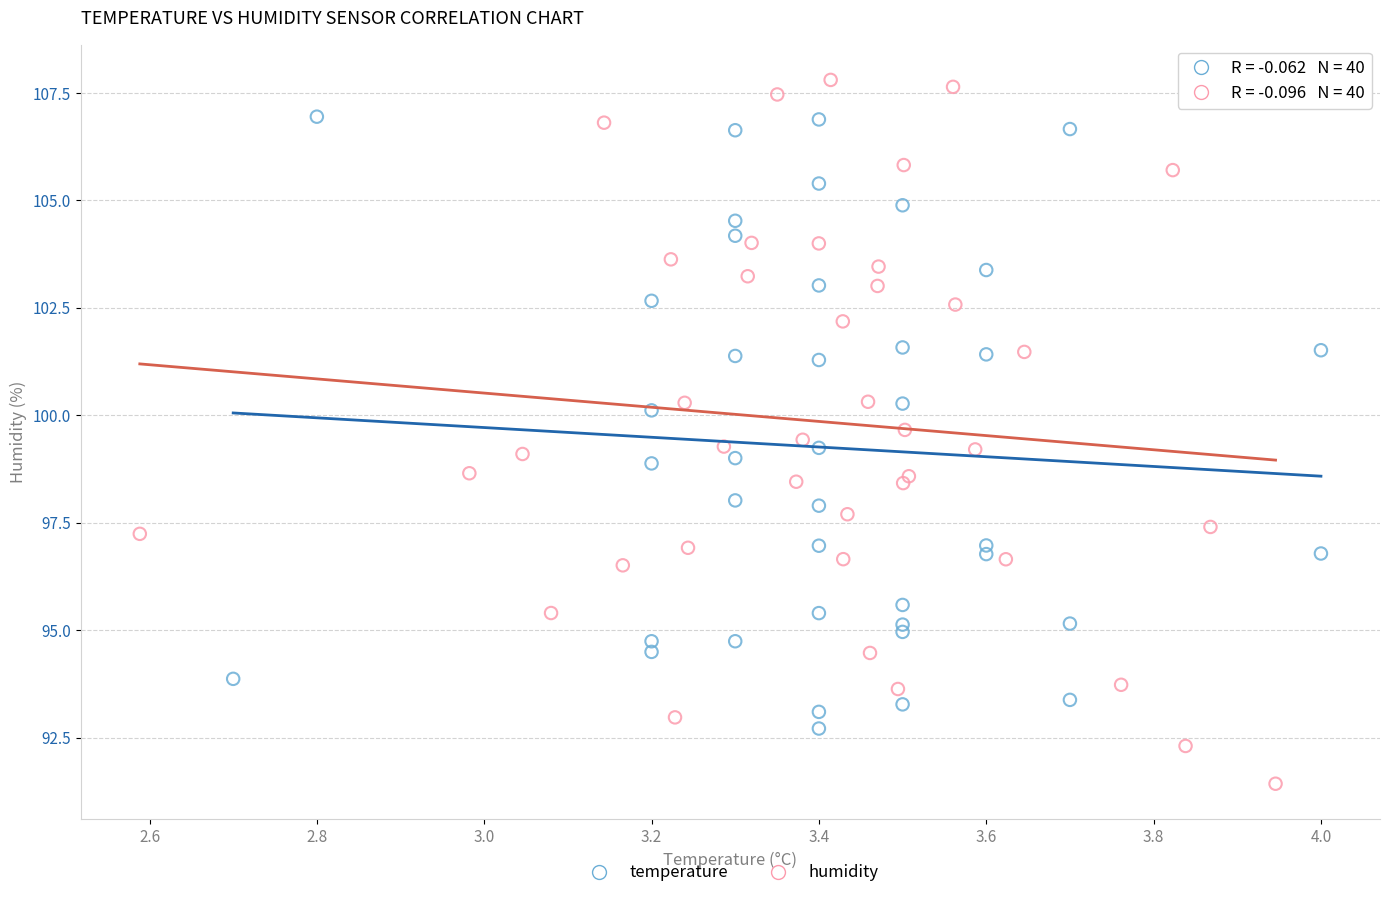

Which series has the largest Y range (max minus min)?

humidity